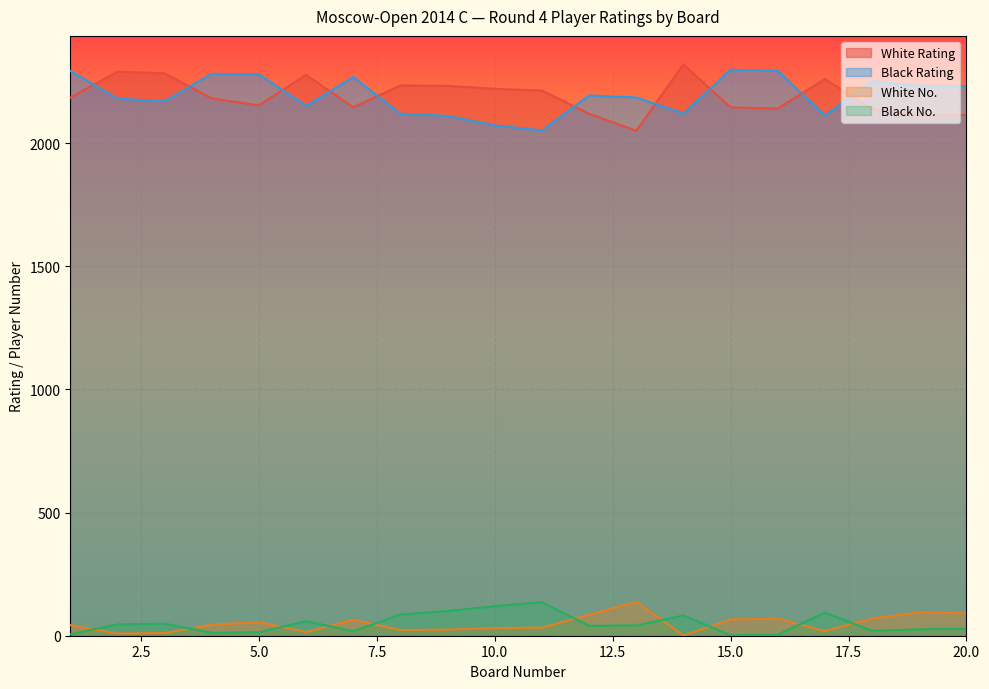

How many lines are shown in the chart?

4